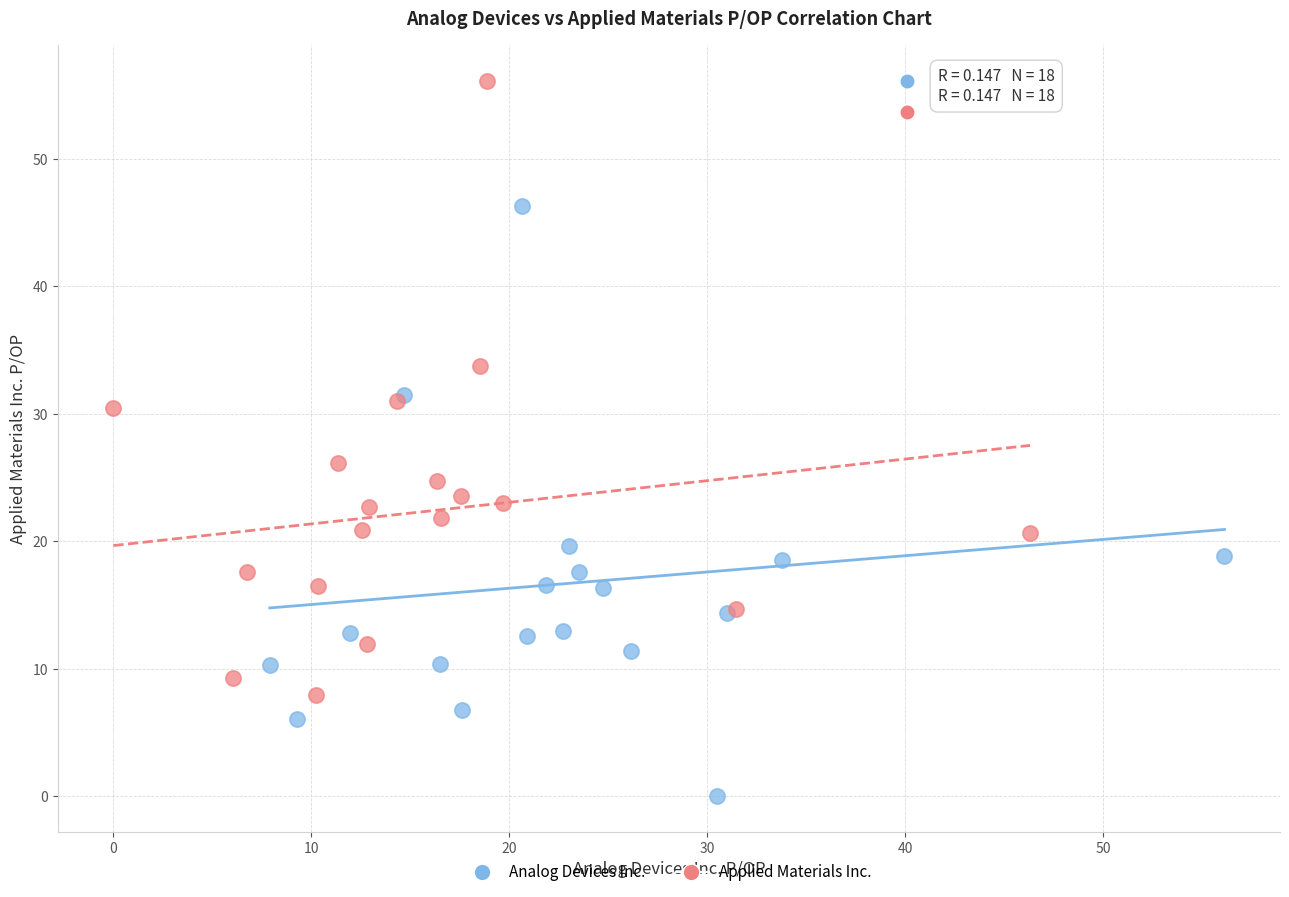

Which series reaches the maximum Y coordinate?

Applied Materials Inc.